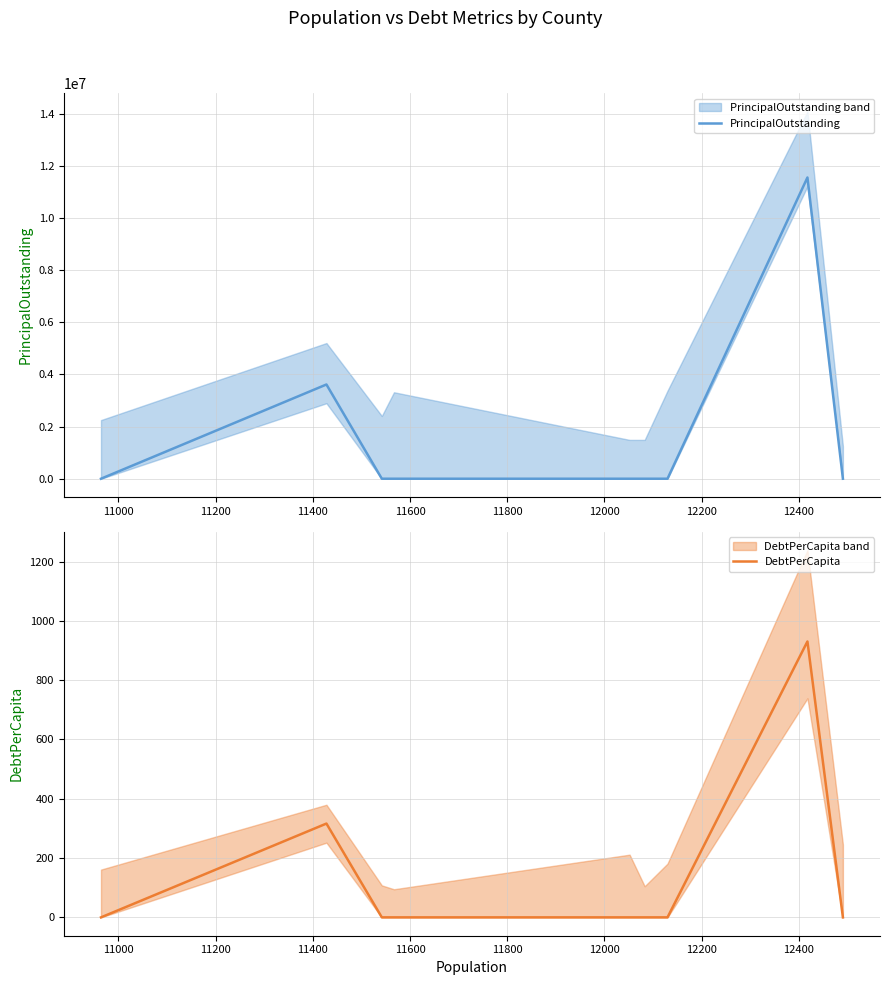

List the series in order of their overall mean, highest first.

PrincipalOutstanding, DebtPerCapita